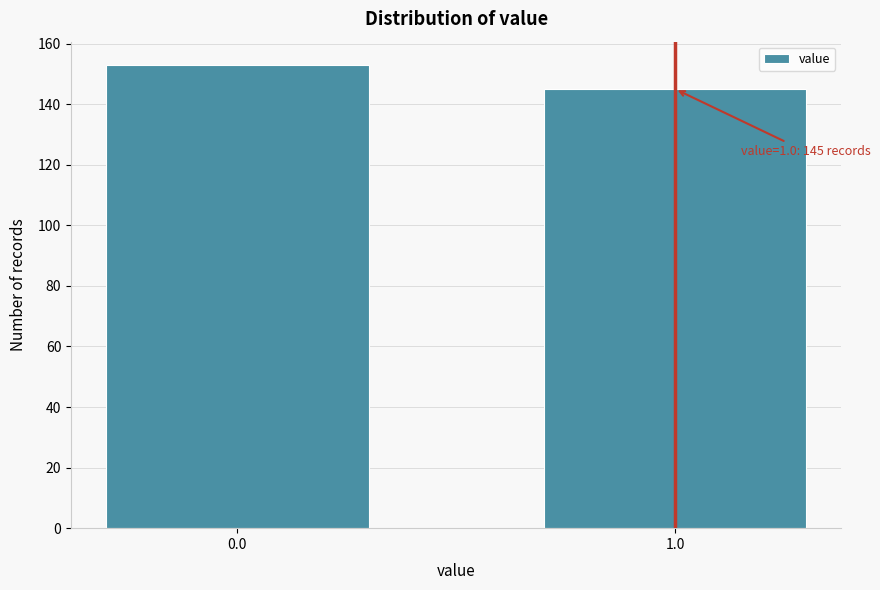

Reading left to right, extract all data points from this chart.

153	145